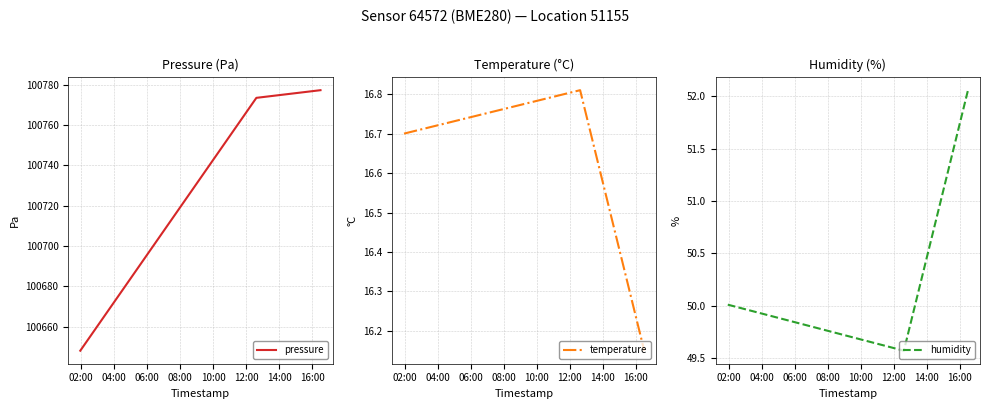

What are all the series names shown in the legend?

pressure, temperature, humidity